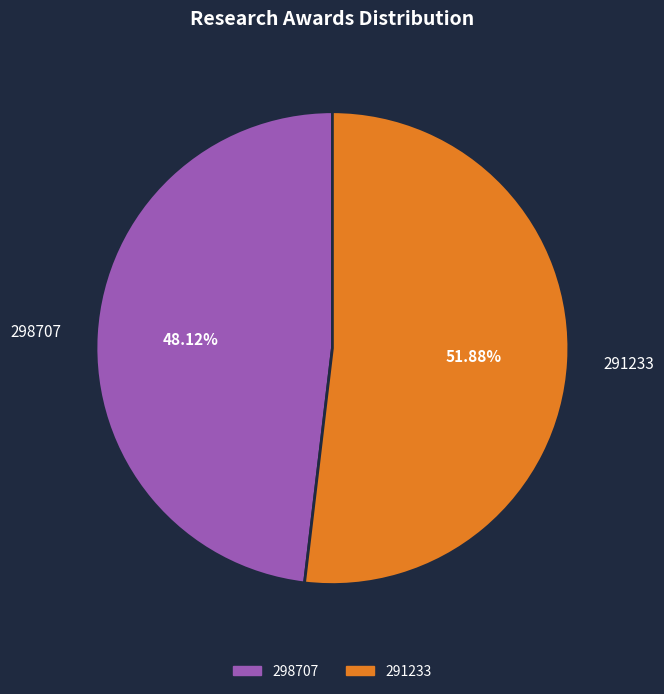

Do 291233 and 298707 together represent more than half of the pie?

Yes